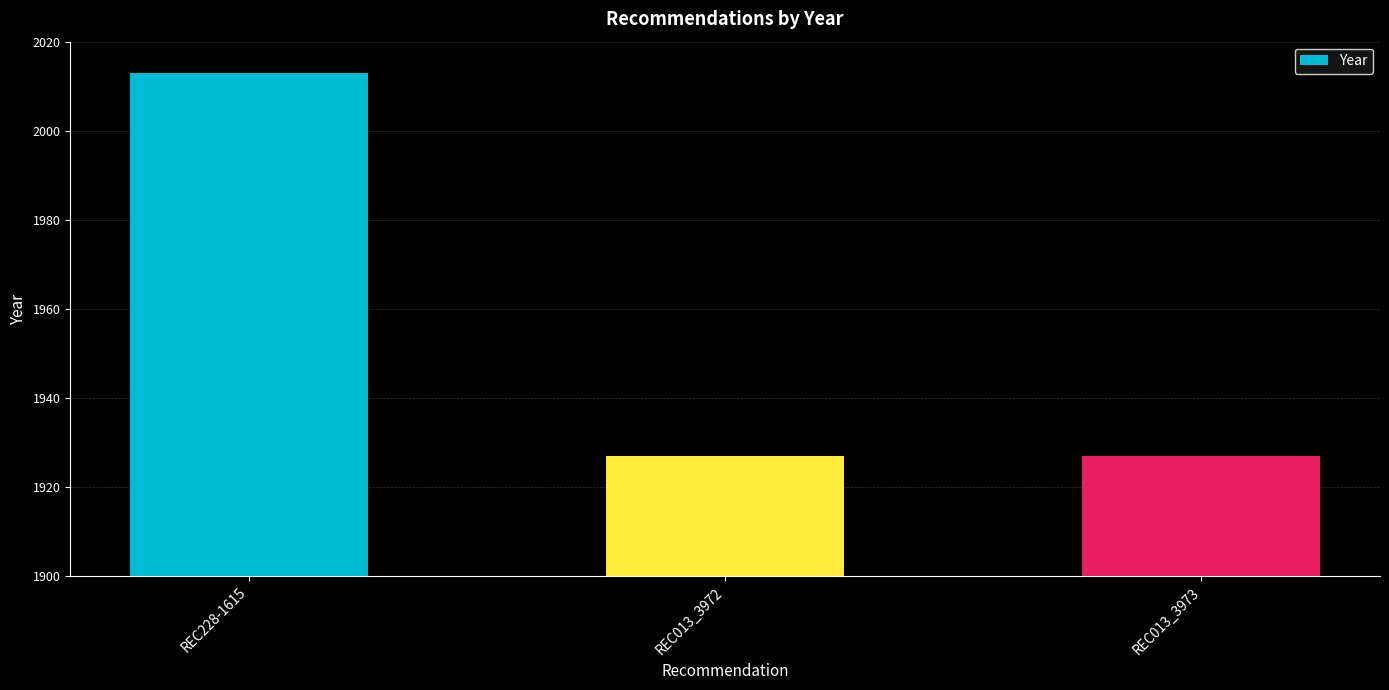

Which category has the highest value across all series?

REC228-1615